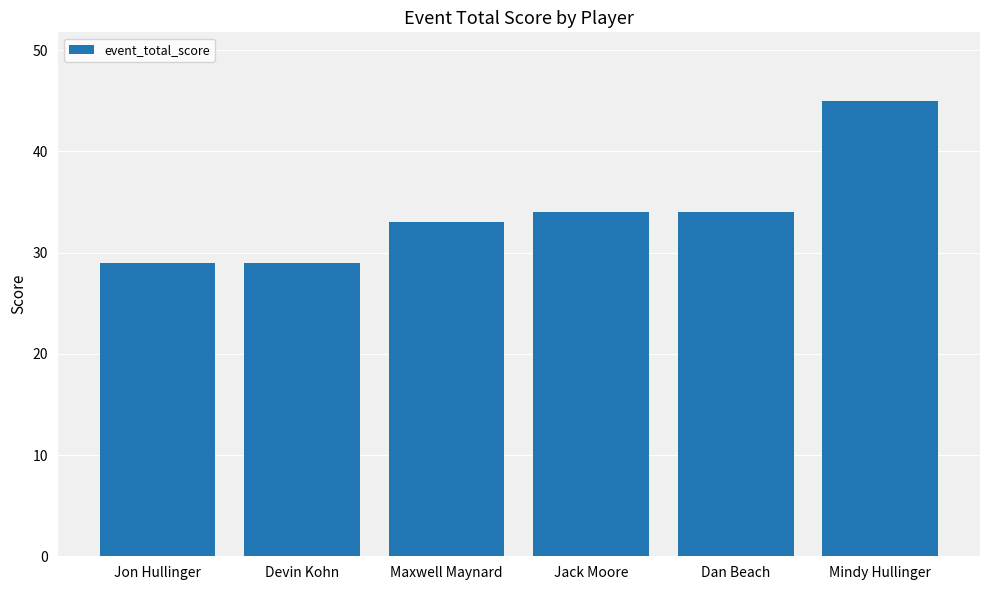

How many series are shown in this chart?

1